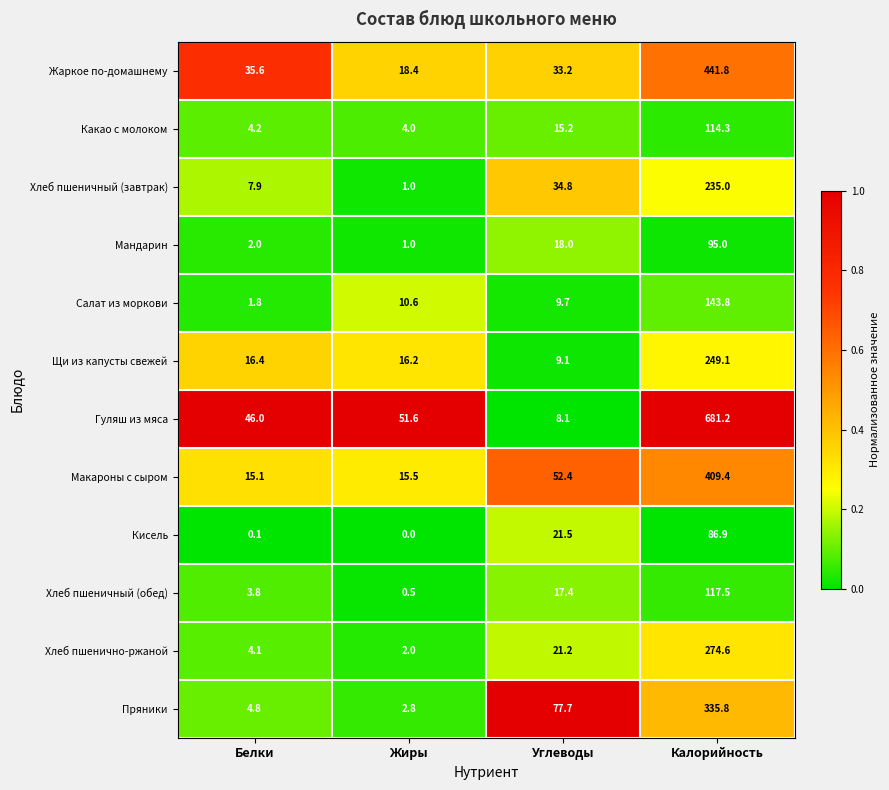

At which label does Пряники first exceed 77?

Углеводы